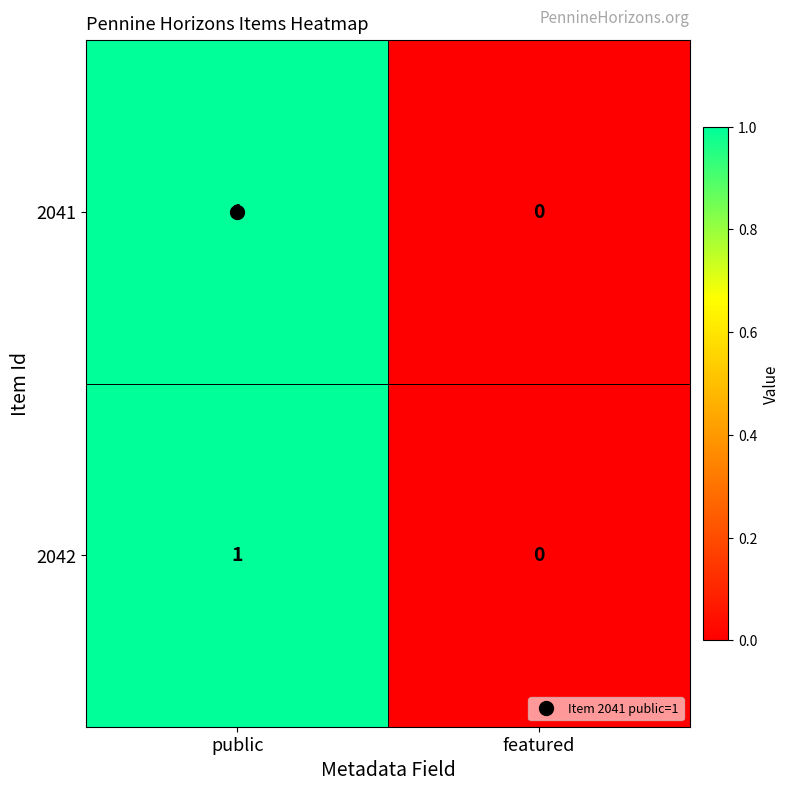

Which category has the highest value in the 2042 series?

public